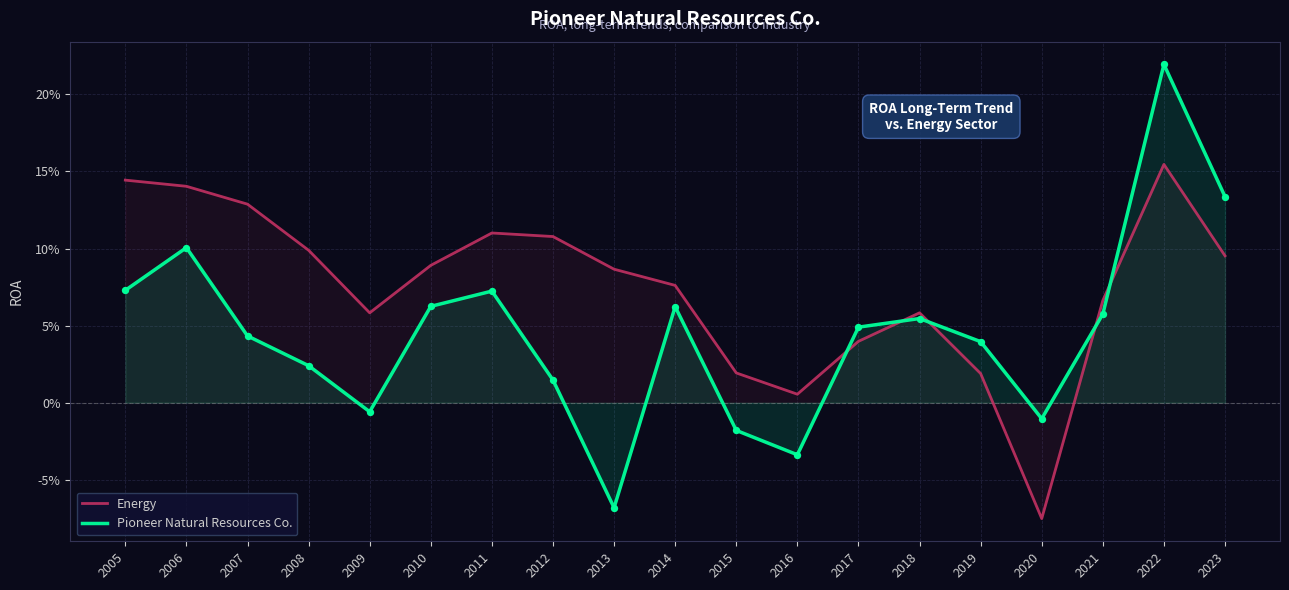

What are all the series names shown in the legend?

Energy, Pioneer Natural Resources Co.